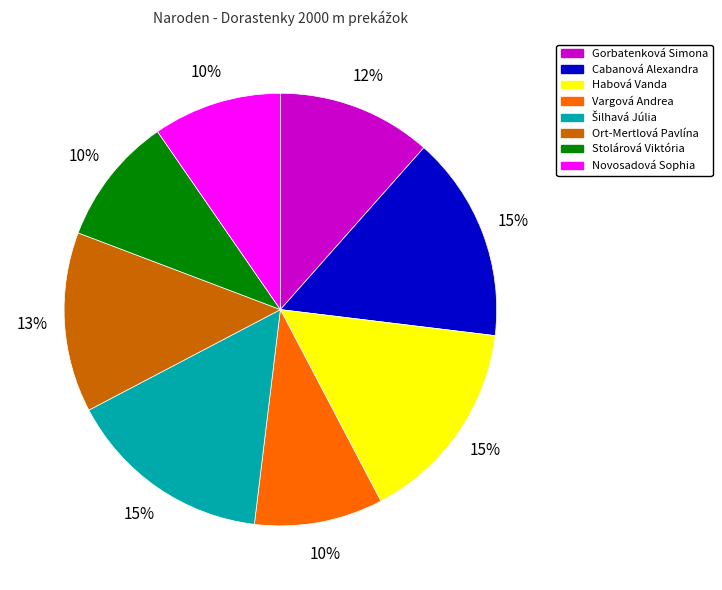

Is the sum of Cabanová Alexandra and Vargová Andrea greater than half?

No